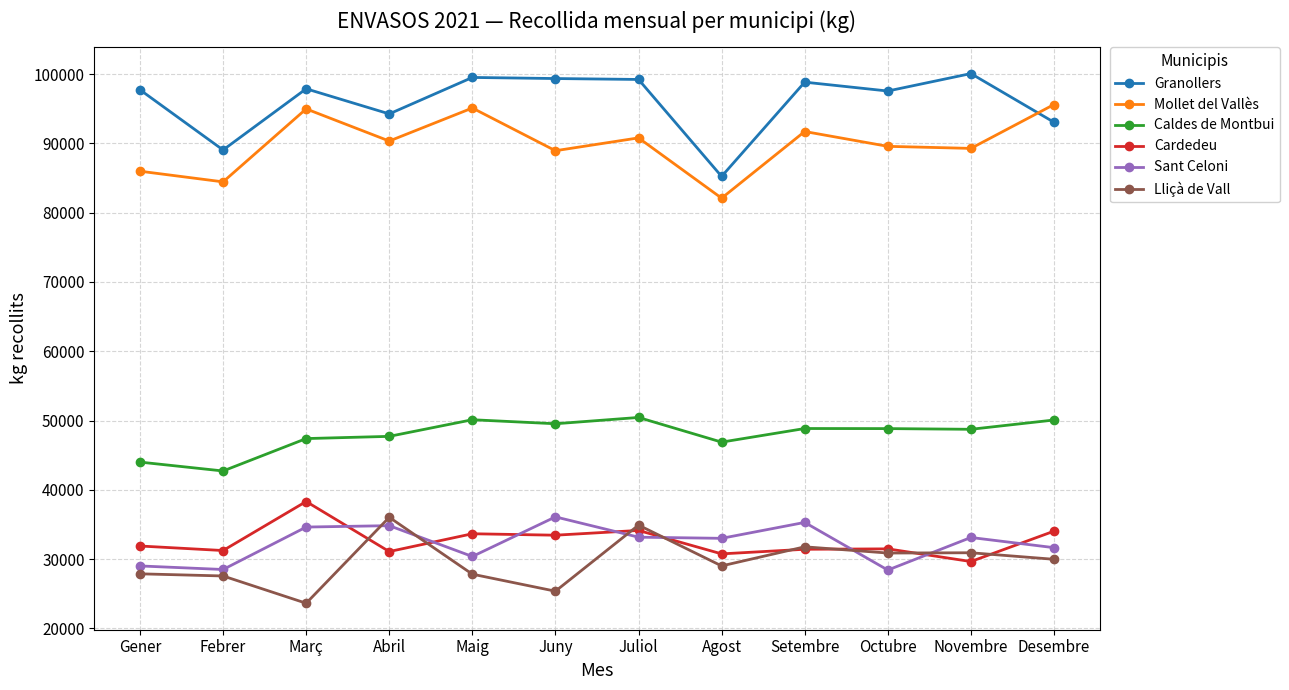

What is the smallest value displayed?

23634.3